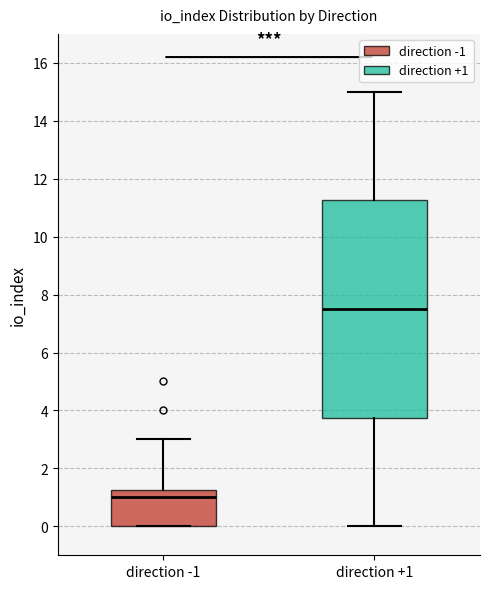

Where does the upper whisker of the box for direction -1 end on the y-axis? The values are not printed on the chart, so give them approximately, as read against the axis.

3.0